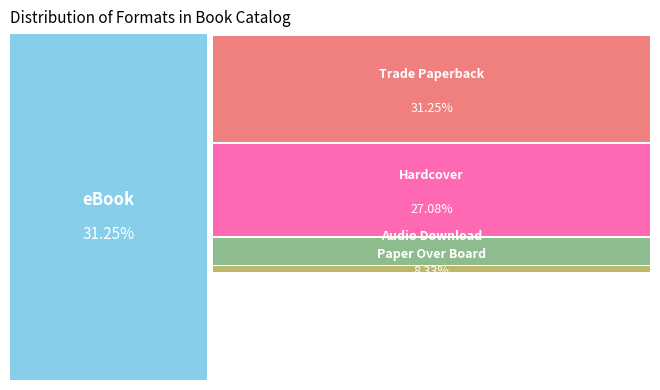

What is the ratio of the value at Audio Download to the value at eBook?

0.3